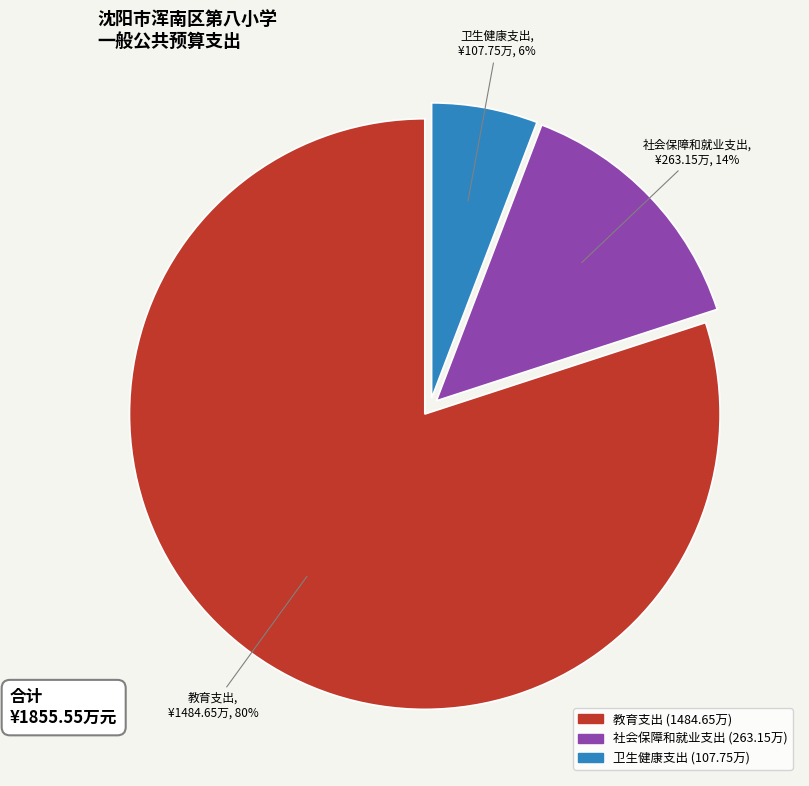

Rank the categories by value from lowest to highest.

卫生健康支出, 社会保障和就业支出, 教育支出